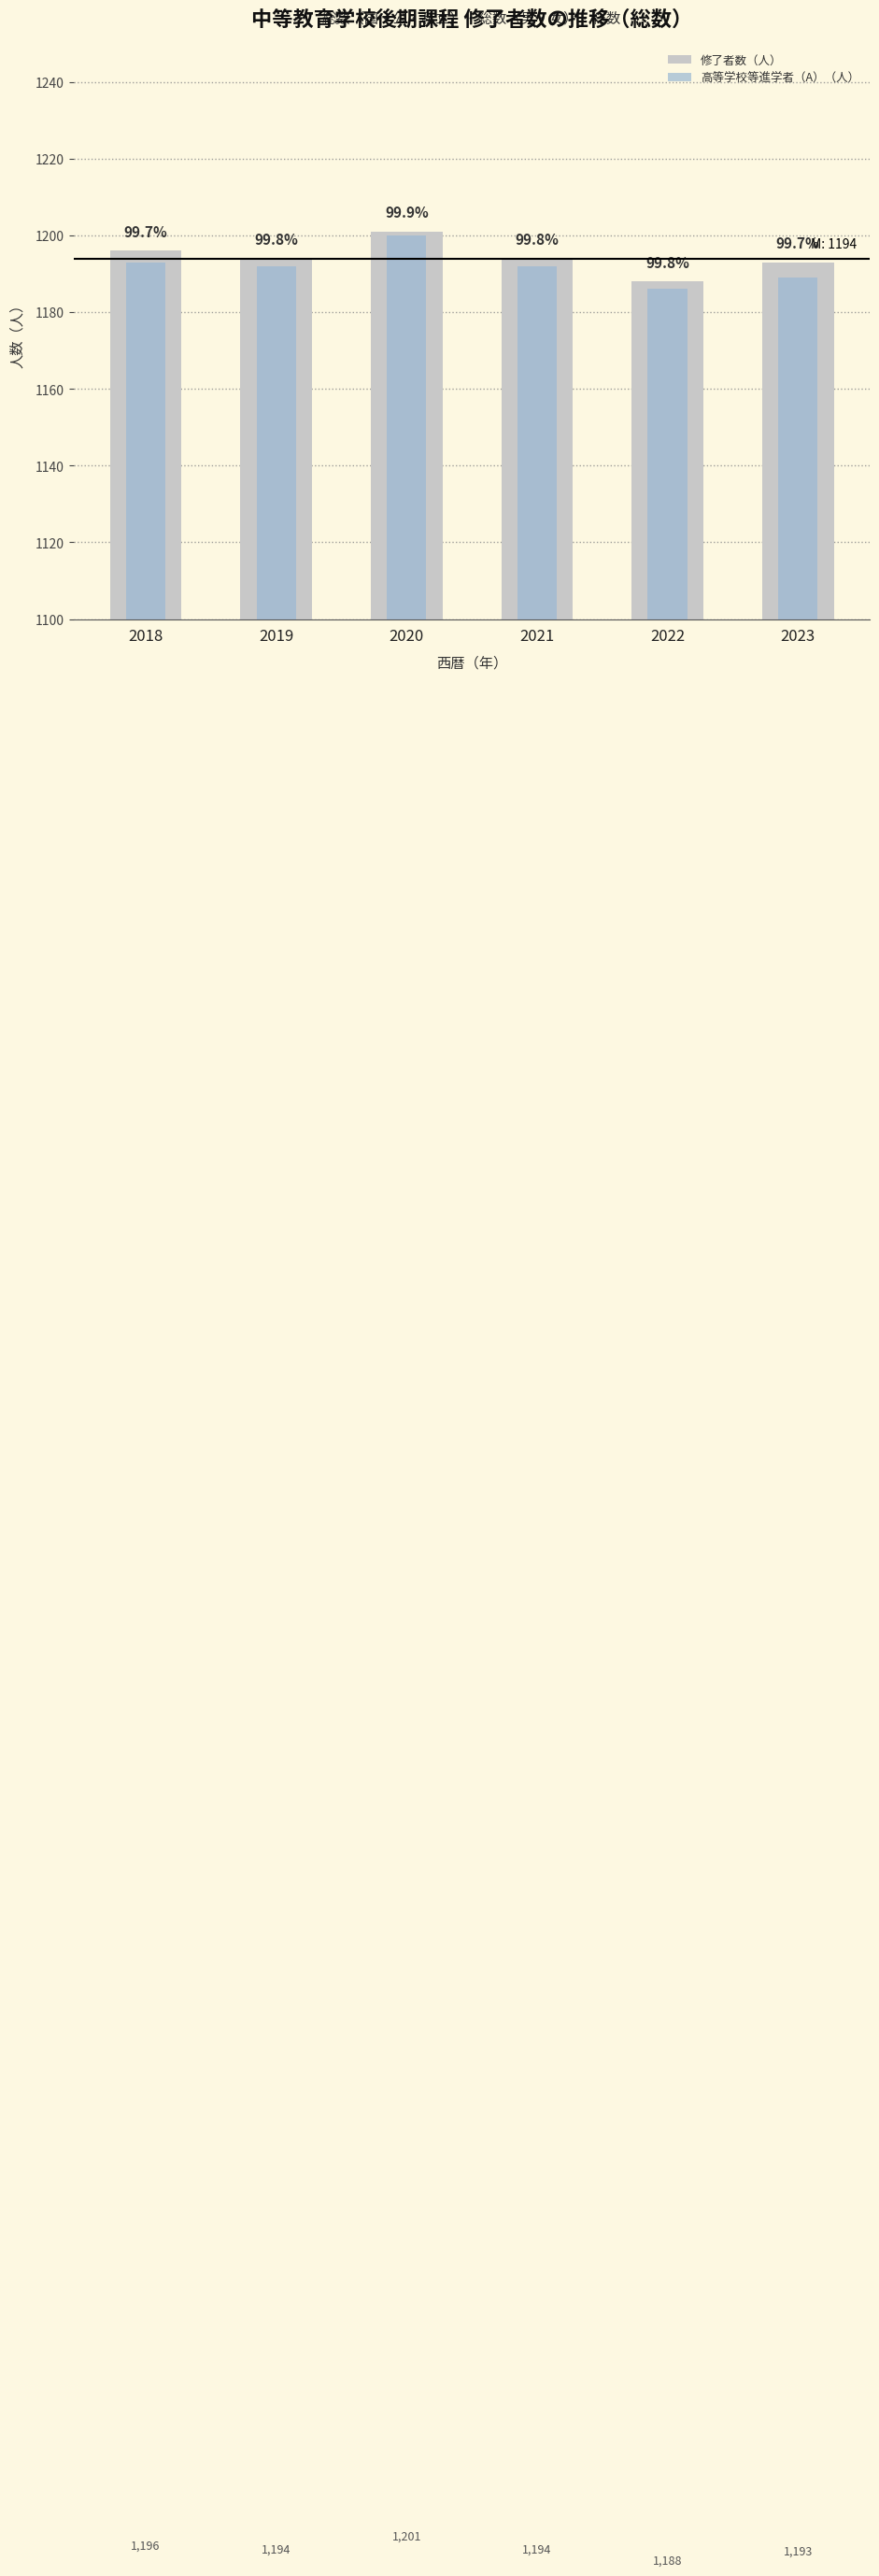

What is the approximate value of 修了者数（人） at 2019, to the nearest 10?

1190